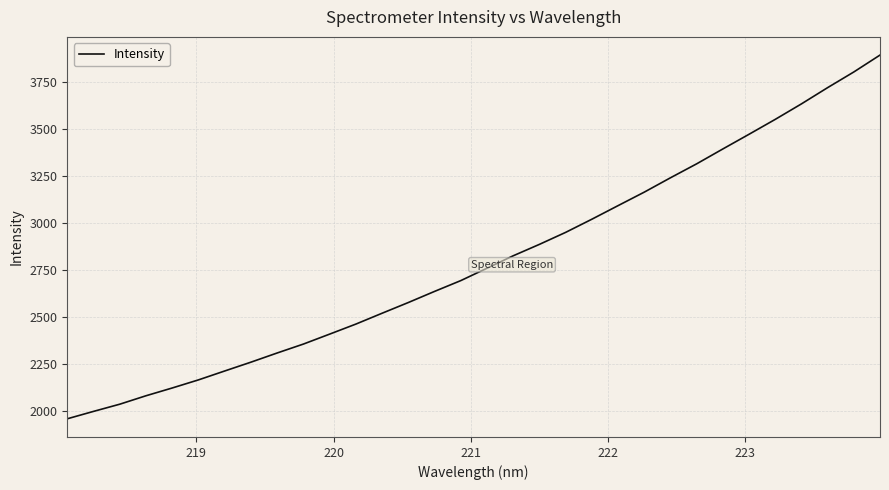

What is the maximum value shown in the chart?

3891.5